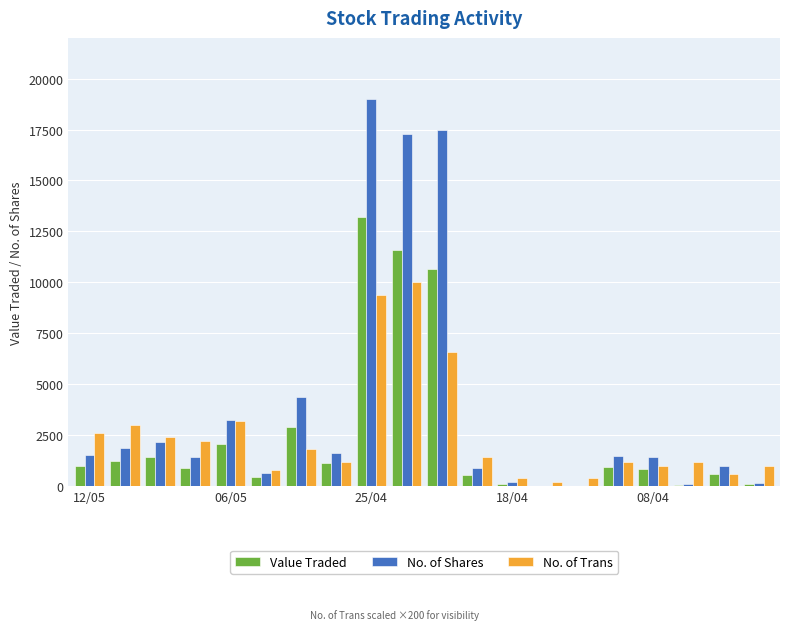

How many categories are shown in the chart?

20